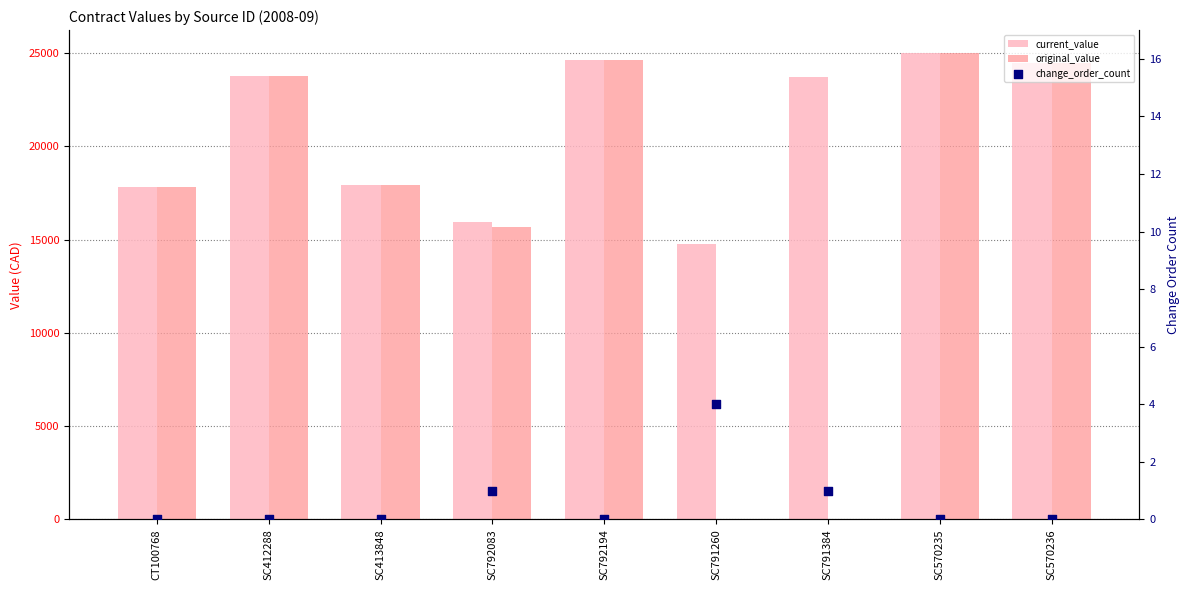

Which series reaches the minimum Y coordinate?

original_value